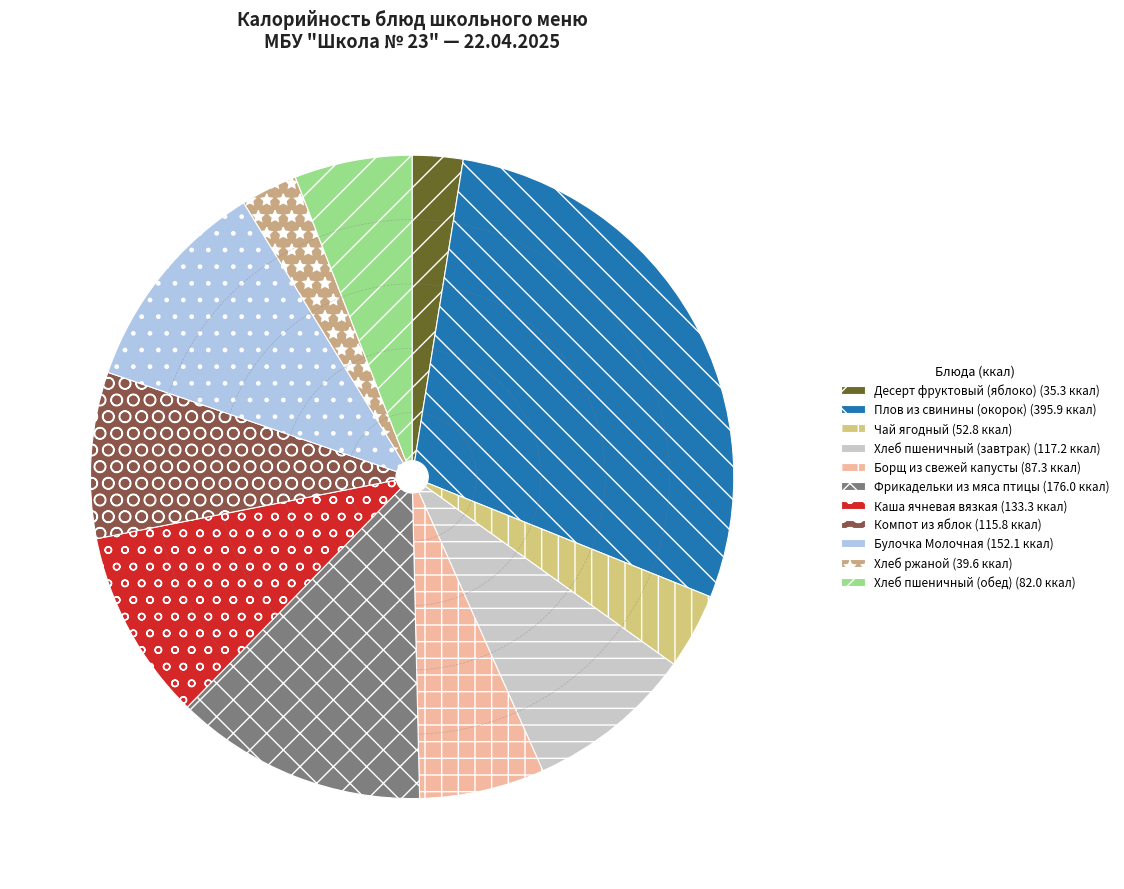

How many segments does this pie chart have?

11